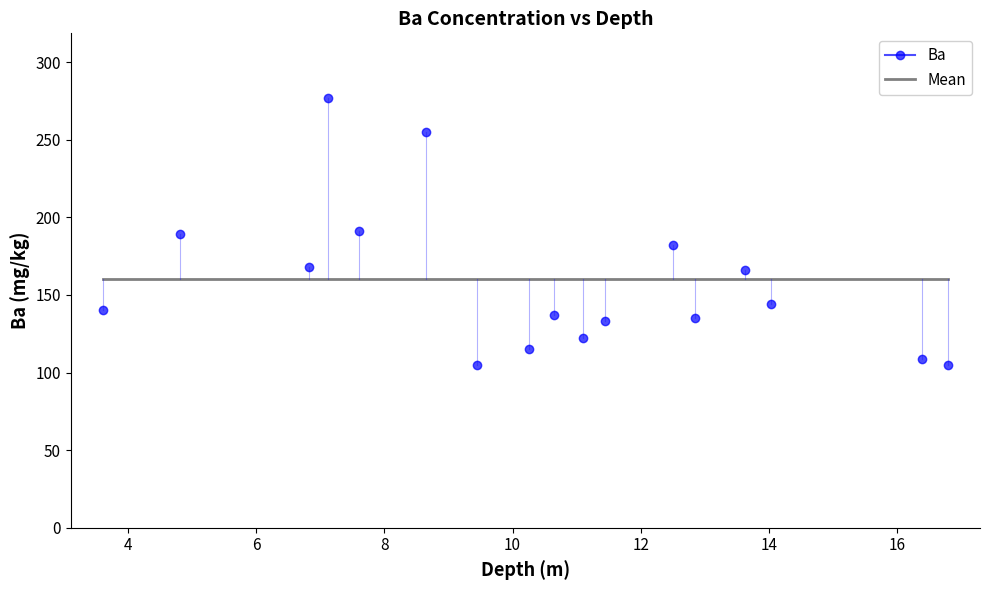

What is the minimum value shown in the chart?

105.0